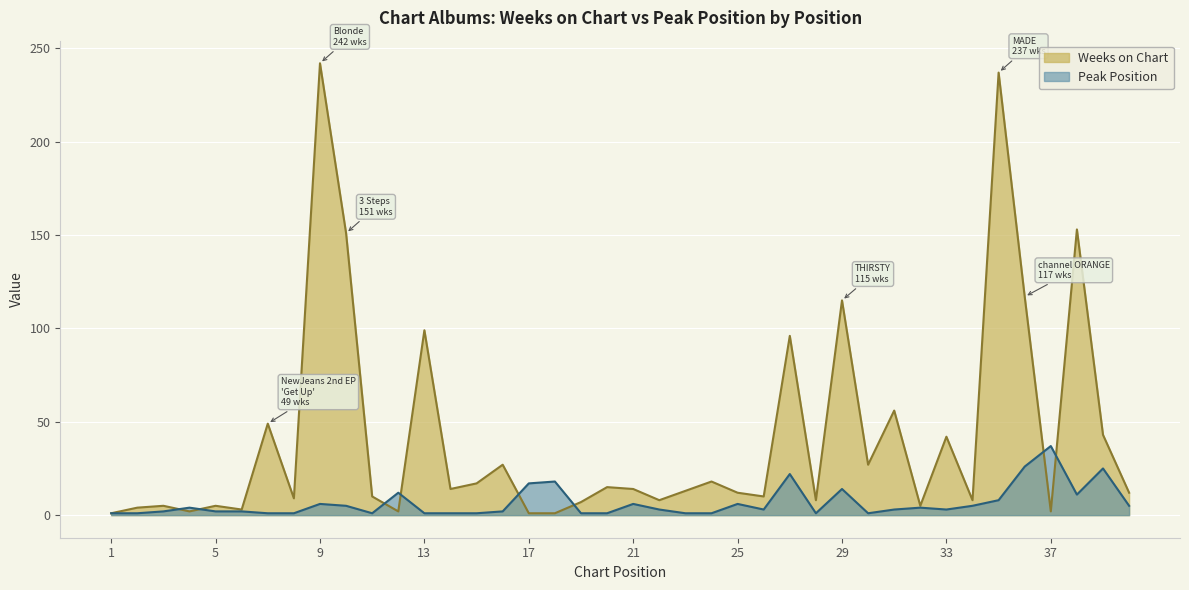

True or false: Weeks on Chart has a value of 4 at 2.

True